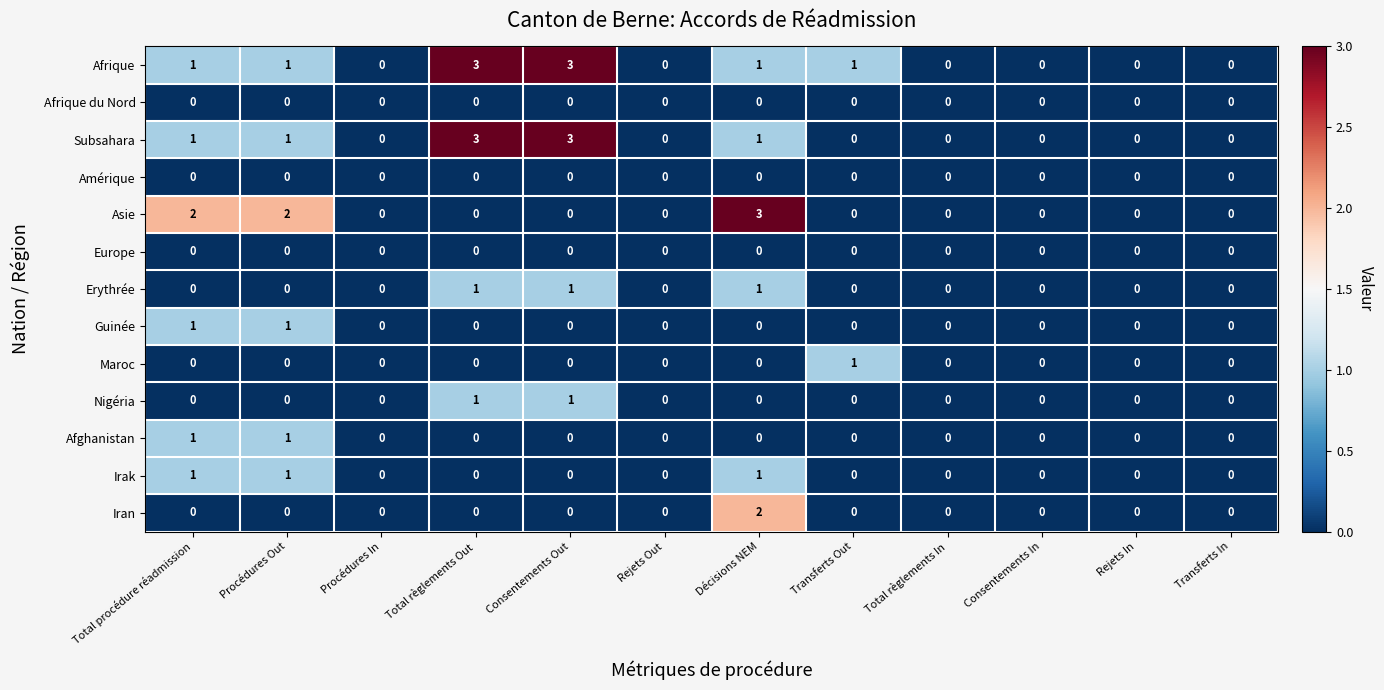

Count the number of categories in the chart.

12